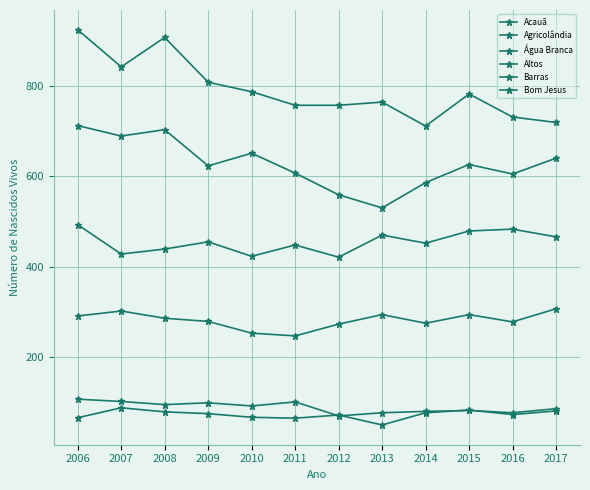

True or false: Bom Jesus and Altos cross at least once.

False